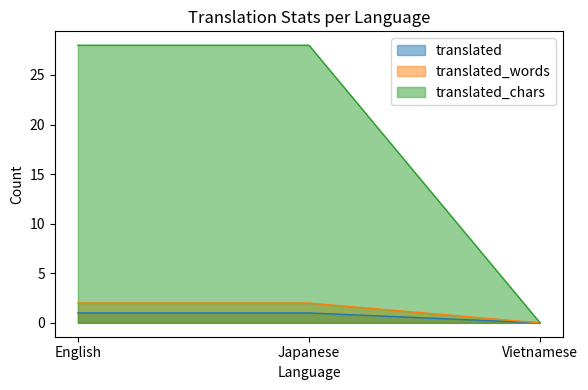

How many distinct data groups are displayed?

3